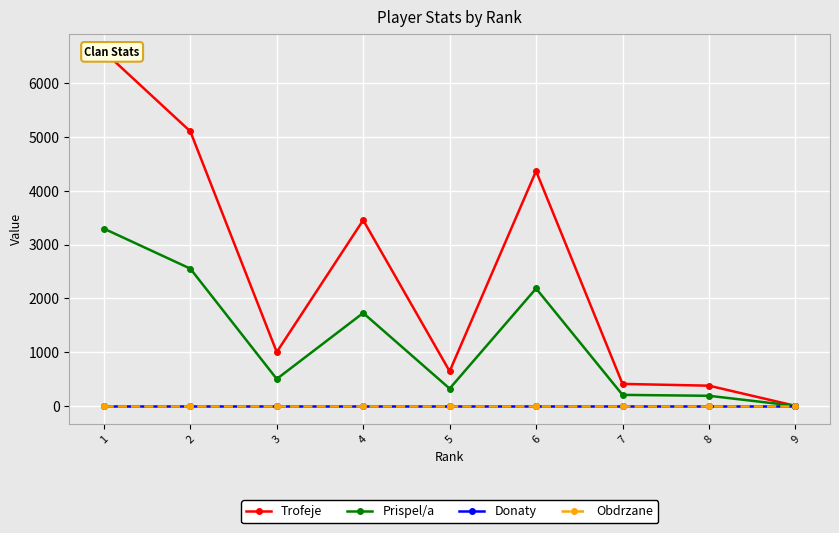

At which category is the sum across all series the highest?

1